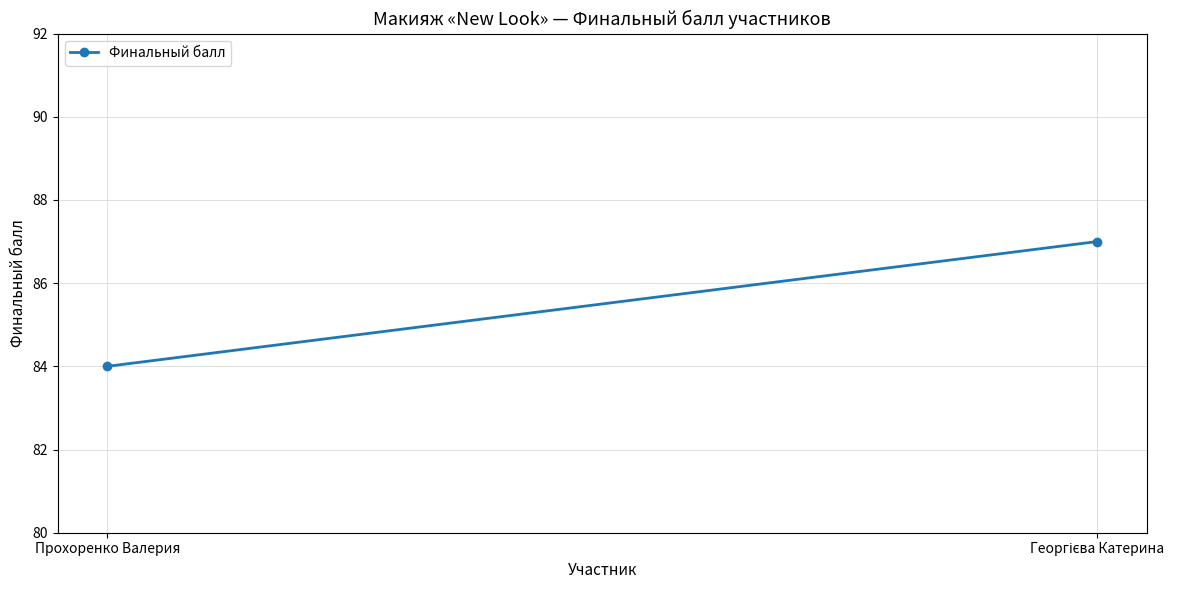

Reading left to right, list all the values displayed in this chart.

84	87